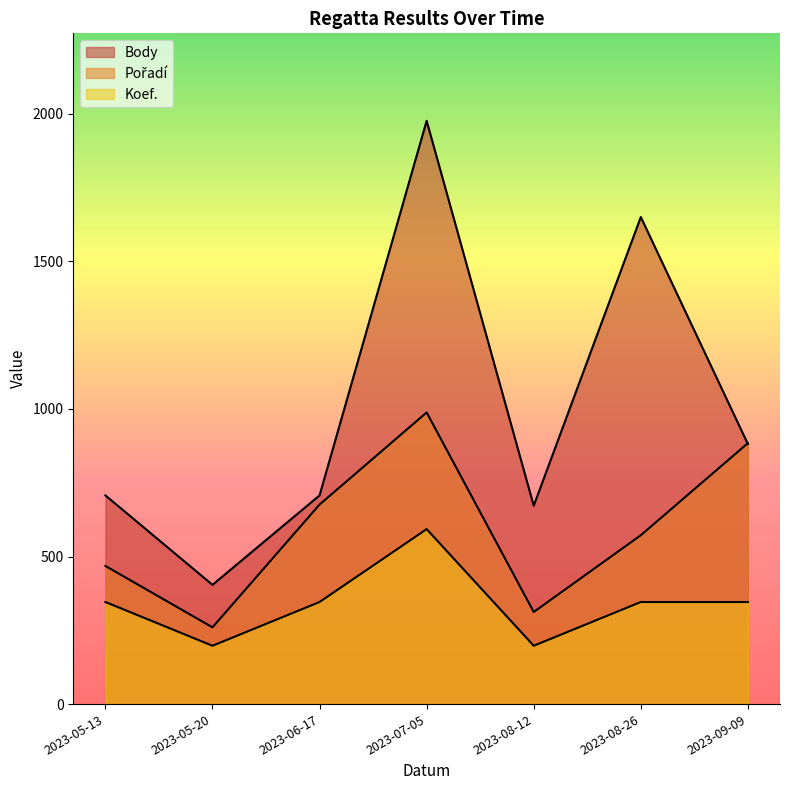

The Koef. series shows 197.6 at 2023-08-12. True or false?

True